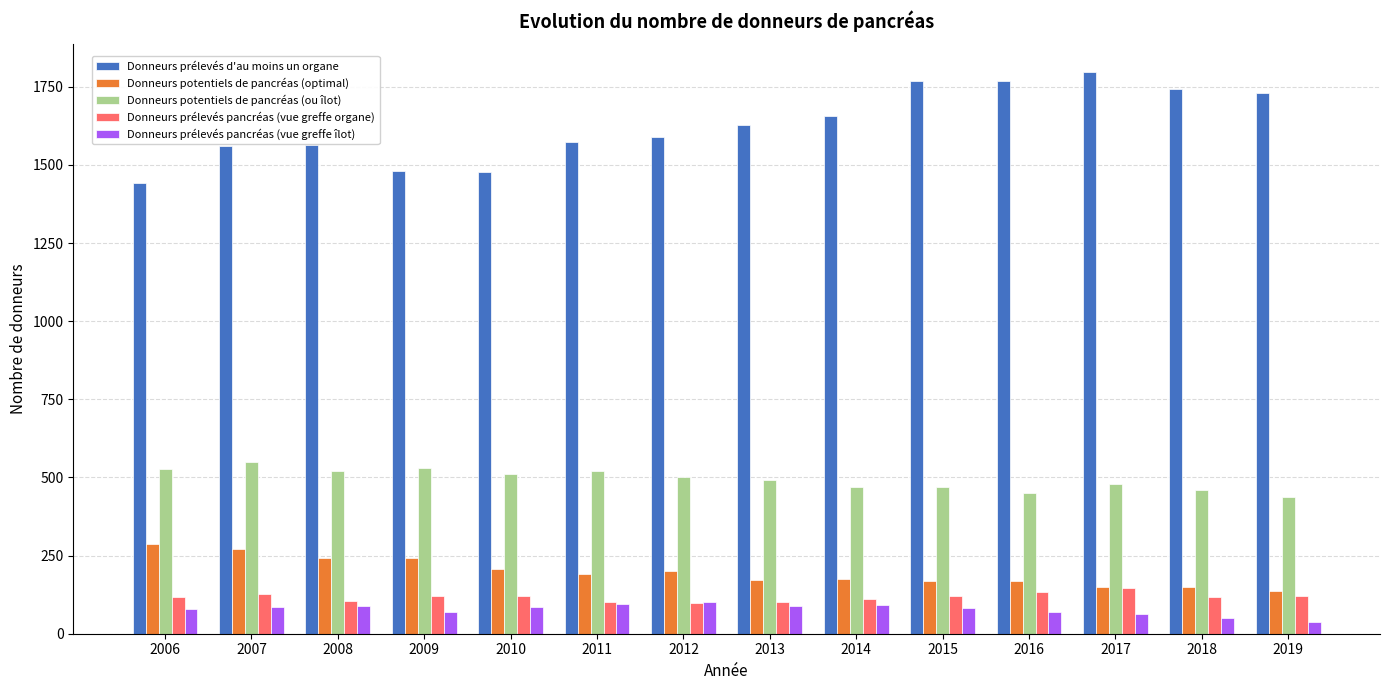

How many bars are there in each group?

5